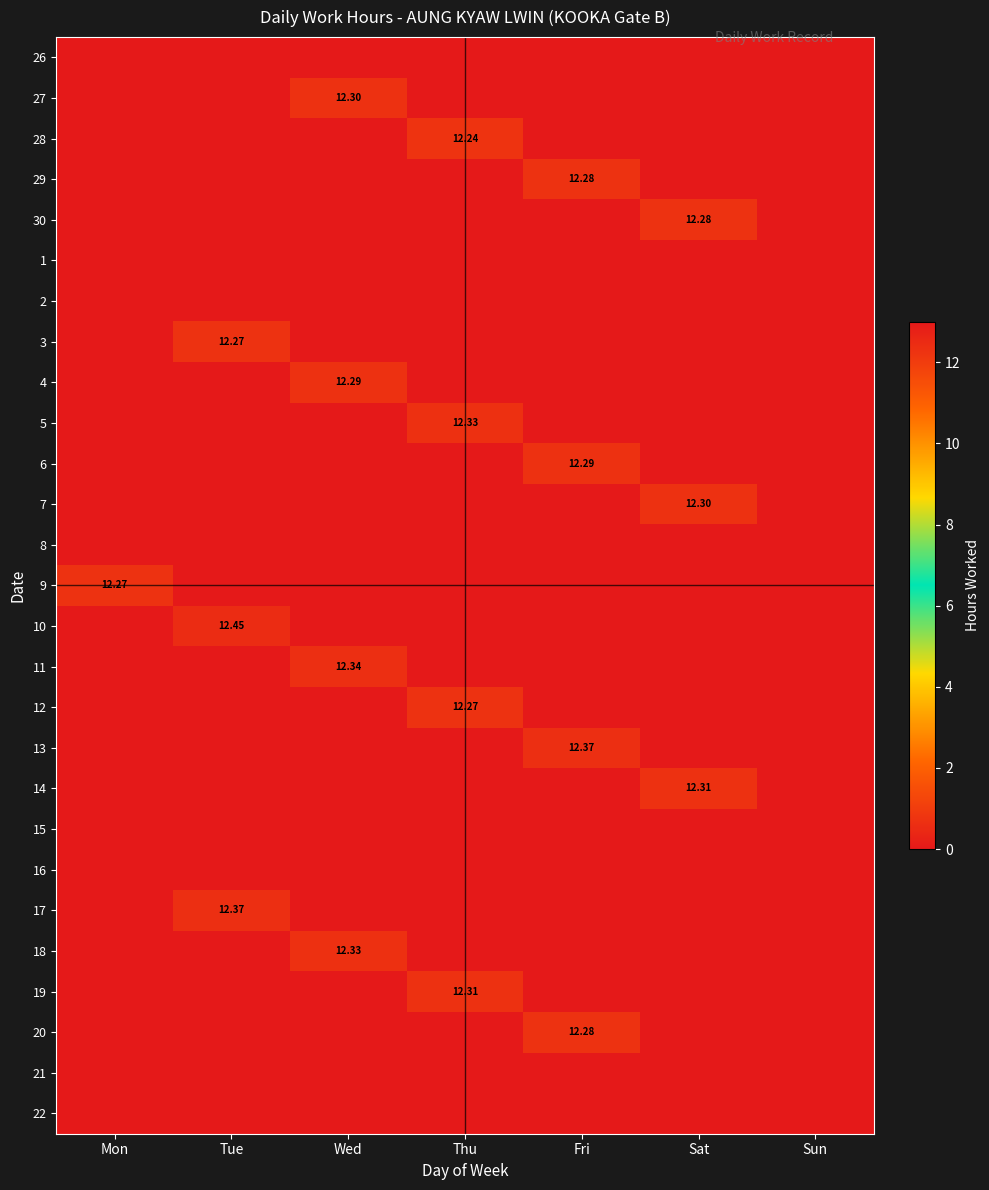

How many positive values does the 12 series have?

1